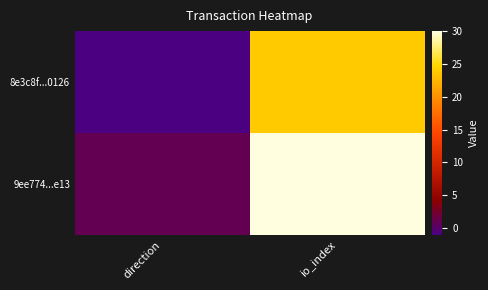

Rank the series by their average value, from highest to lowest.

9ee774...e13, 8e3c8f...0126